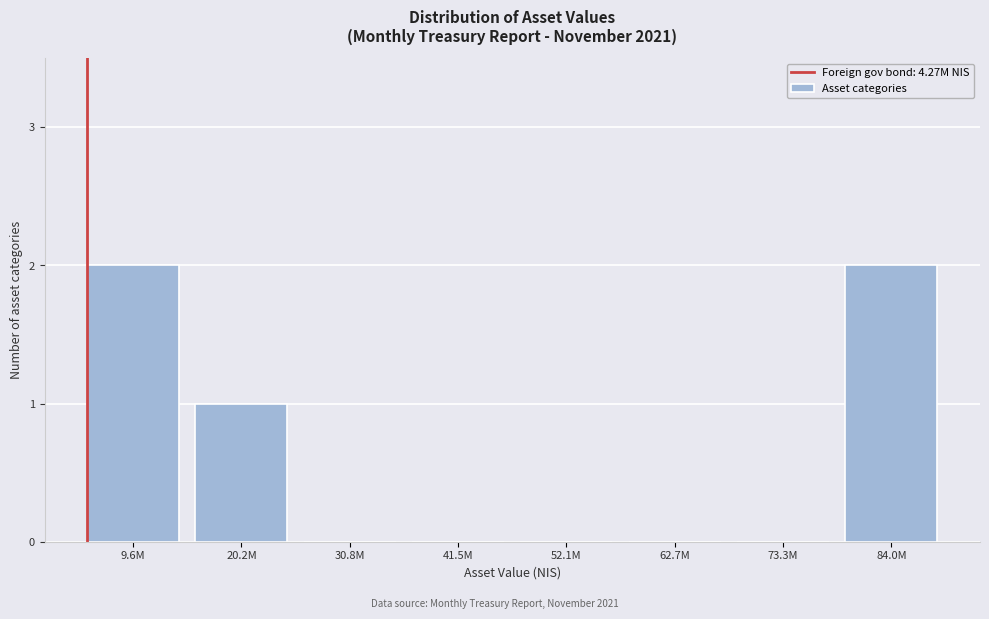

Reading left to right, list all the values displayed in this chart.

9.6M=2	20.2M=1	30.8M=0	41.5M=0	52.1M=0	62.7M=0	73.3M=0	84.0M=2